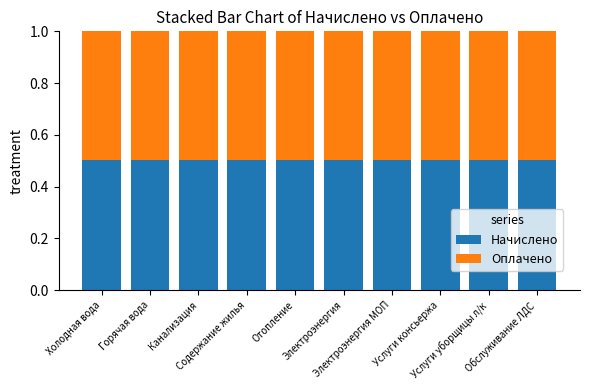

What is the lowest value of the Начислено series?

0.5